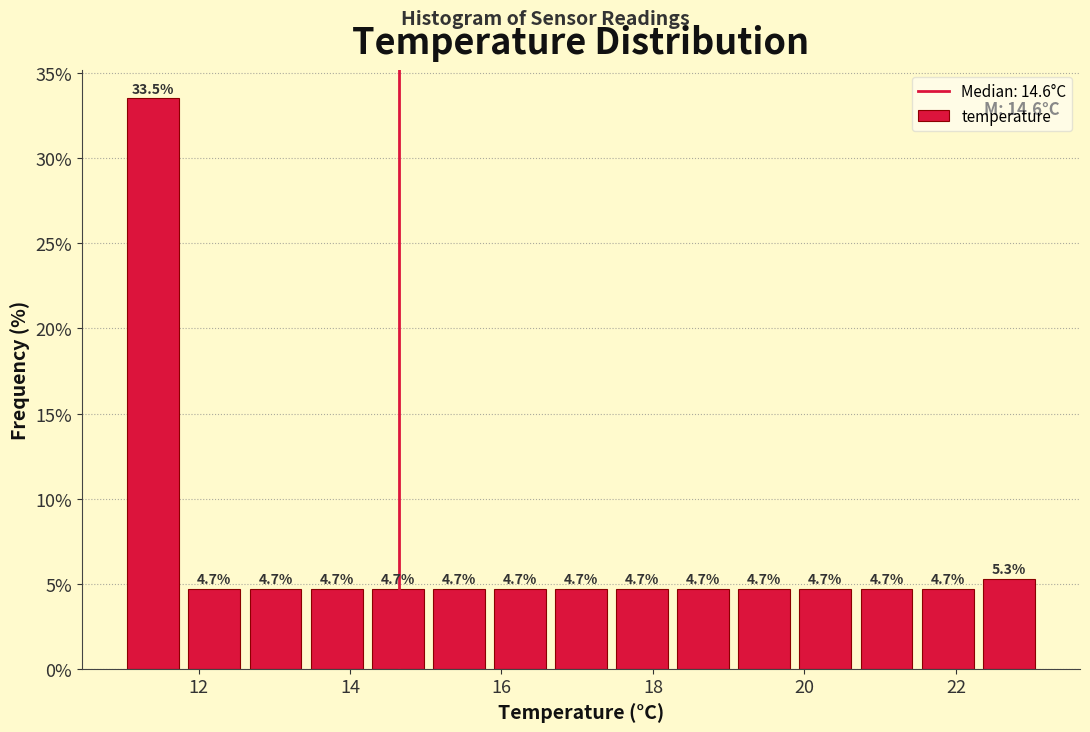

Reading left to right, transcribe this chart: for each bar, give the range it covers on the x-axis and its height. The bar edges are not printed on the chart, so give them approximately, as read against the axis.

11.0 to 11.8: 33.5
11.8 to 12.6: 4.7
12.6 to 13.4: 4.7
13.4 to 14.2: 4.7
14.2 to 15.0: 4.7
15.0 to 15.8: 4.7
15.8 to 16.6: 4.7
16.6 to 17.4: 4.7
17.4 to 18.2: 4.7
18.2 to 19.0: 4.7
19.0 to 19.8: 4.7
19.8 to 20.6: 4.7
20.6 to 21.4: 4.7
21.4 to 22.2: 4.7
22.2 to 23.2: 5.3